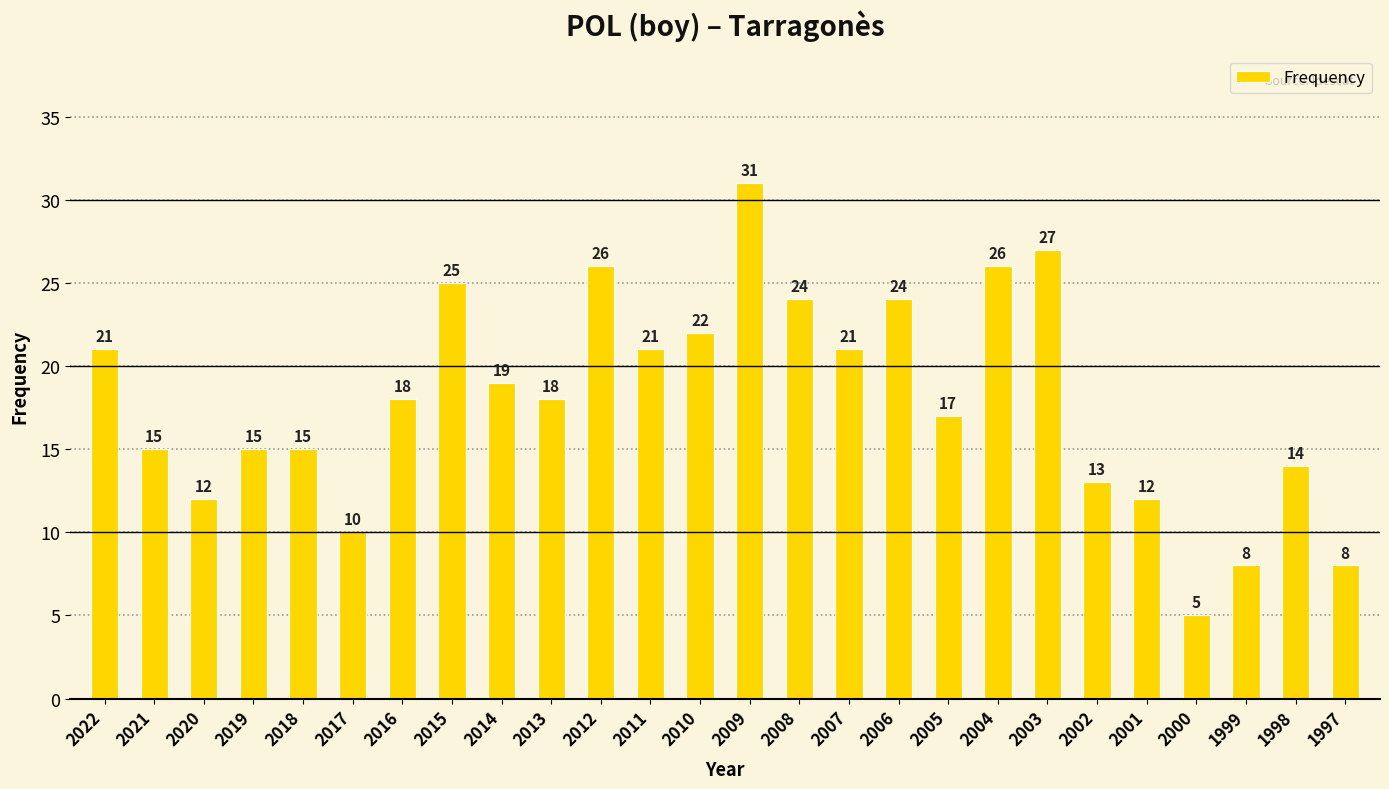

How many series are shown in this chart?

1